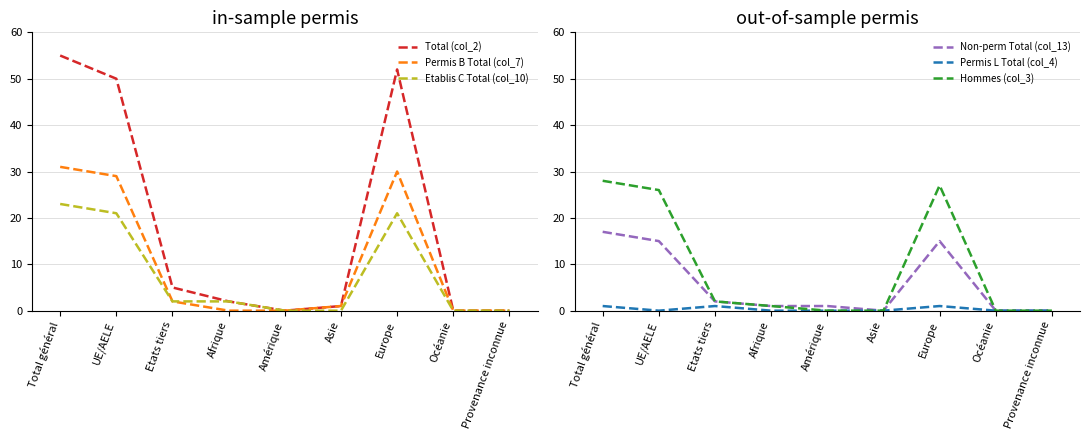

Reading left to right, what are all the values shown in this chart?

Total (col_2): Total général=55	UE/AELE=50	Etats tiers=5	Afrique=2	Amérique=0	Asie=1	Europe=52	Océanie=0	Provenance inconnue=0
Permis B Total (col_7): Total général=31	UE/AELE=29	Etats tiers=2	Afrique=0	Amérique=0	Asie=1	Europe=30	Océanie=0	Provenance inconnue=0
Etablis C Total (col_10): Total général=23	UE/AELE=21	Etats tiers=2	Afrique=2	Amérique=0	Asie=0	Europe=21	Océanie=0	Provenance inconnue=0
Non-perm Total (col_13): Total général=17	UE/AELE=15	Etats tiers=2	Afrique=1	Amérique=1	Asie=0	Europe=15	Océanie=0	Provenance inconnue=0
Permis L Total (col_4): Total général=1	UE/AELE=0	Etats tiers=1	Afrique=0	Amérique=0	Asie=0	Europe=1	Océanie=0	Provenance inconnue=0
Hommes (col_3): Total général=28	UE/AELE=26	Etats tiers=2	Afrique=1	Amérique=0	Asie=0	Europe=27	Océanie=0	Provenance inconnue=0